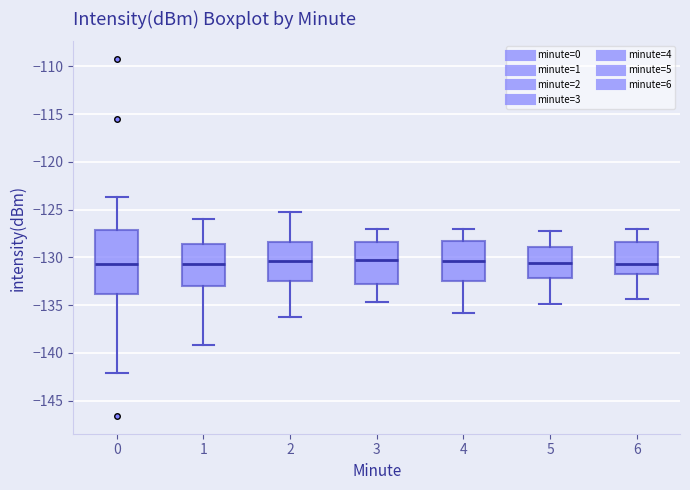

Where is the lower edge of the box at x = 2 on the y-axis? The values are not printed on the chart, so give them approximately, as read against the axis.

-132.5